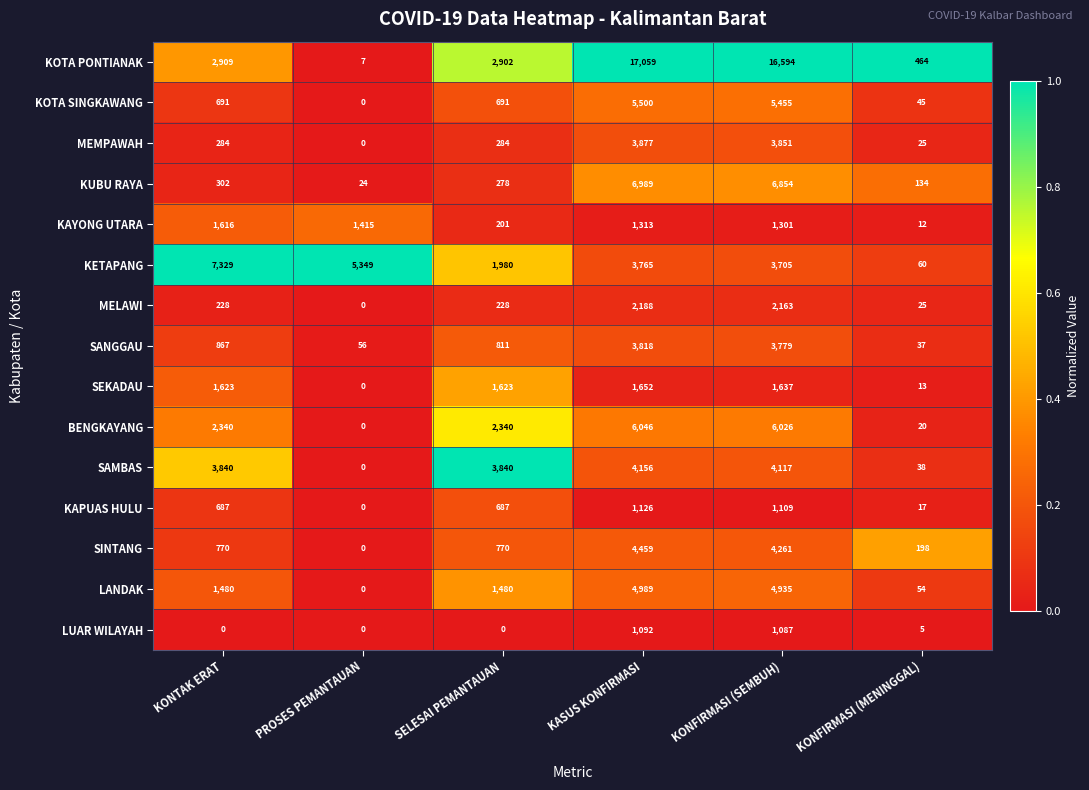

What is the average value of the LANDAK series?

2156